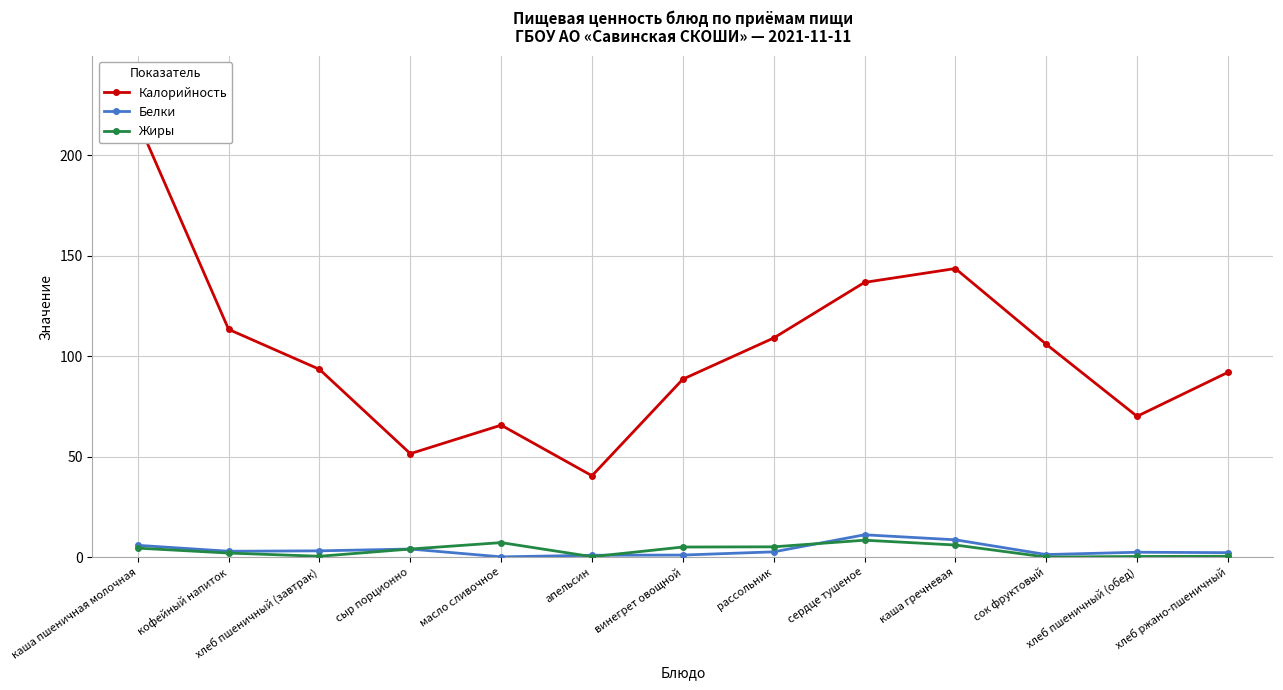

True or false: Жиры has more than 2 interior local peaks.

False